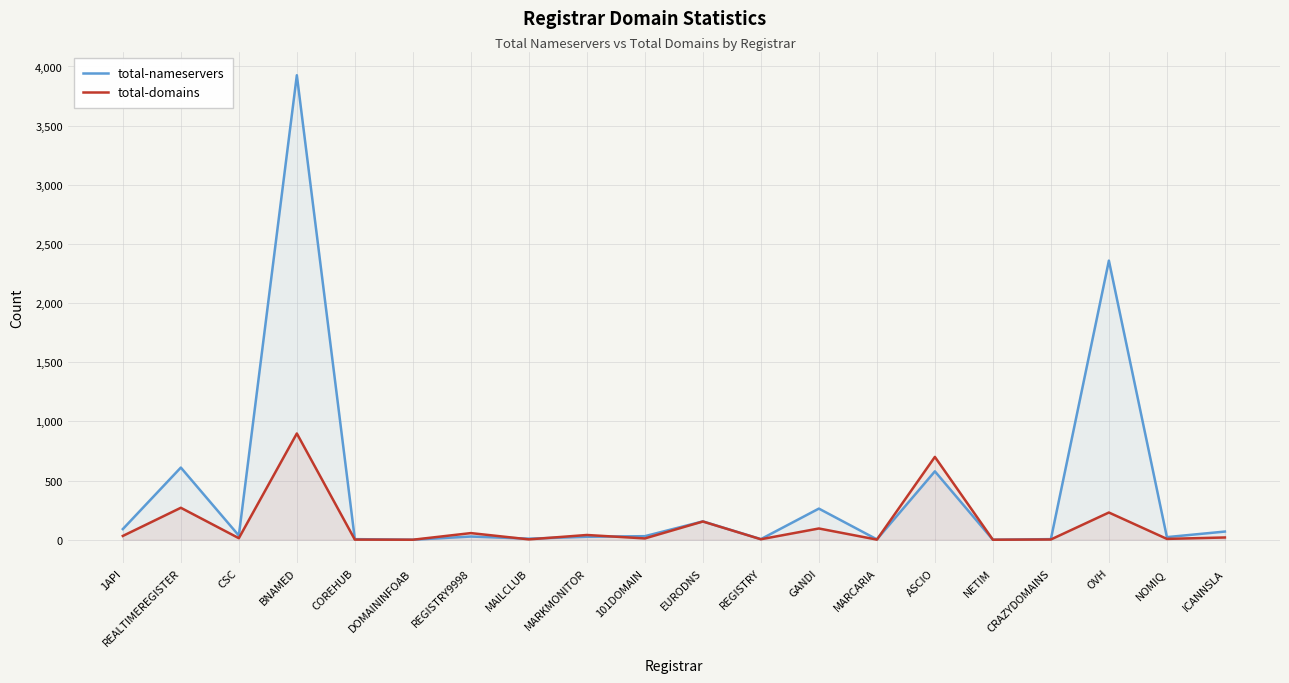

List the labels in order of total-domains value, smallest first.

DOMAININFOAB, NETIM, COREHUB, MARCARIA, CRAZYDOMAINS, MAILCLUB, REGISTRY, NOMIQ, 101DOMAIN, CSC, ICANNSLA, 1API, MARKMONITOR, REGISTRY9998, GANDI, EURODNS, OVH, REALTIMEREGISTER, ASCIO, BNAMED